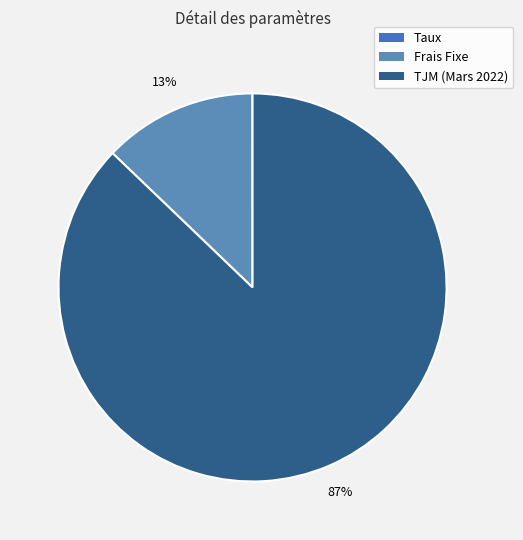

To the nearest percent, what is the average slice percentage?

33%